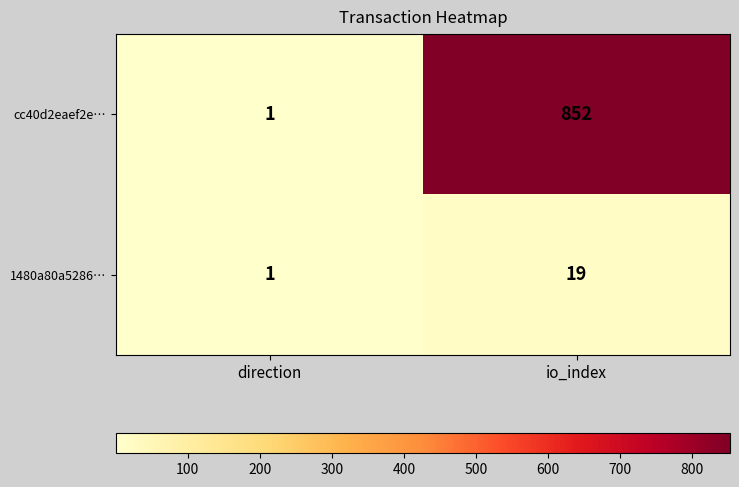

What is the difference between the cc40d2eaef2e… values at io_index and direction?

851